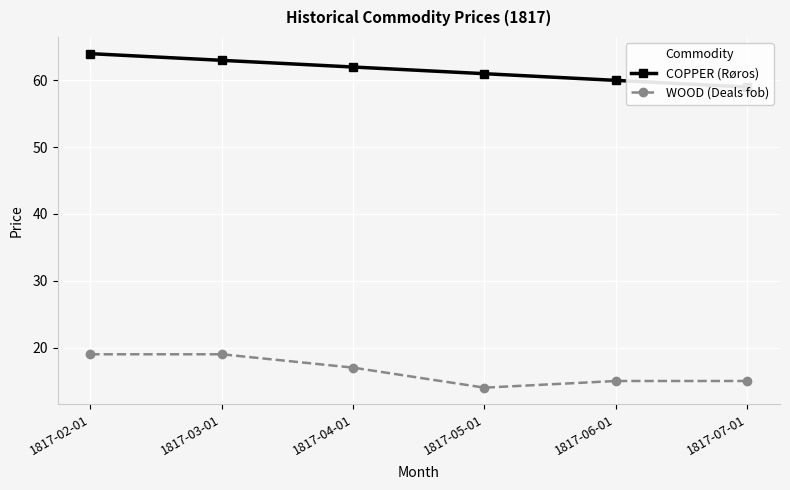

At which label does WOOD (Deals fob) reach its peak?

1817-02-01